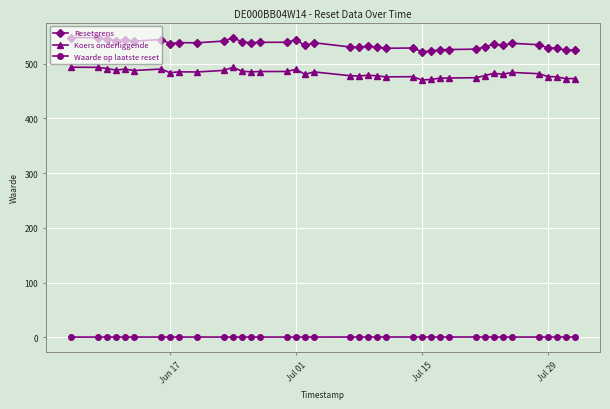

Which series has the widest spread of values?

Resetgrens